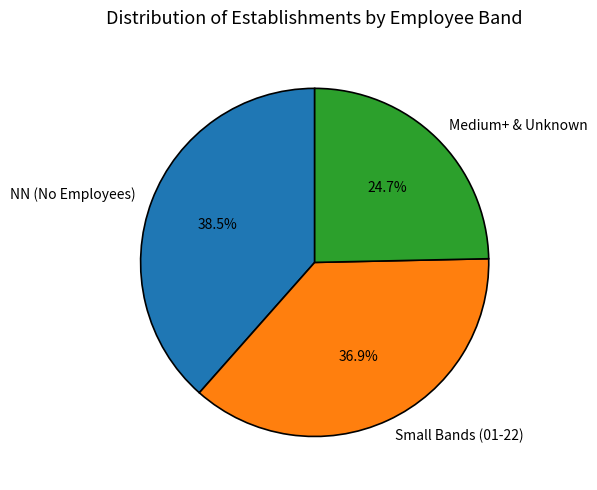

How much of the chart is everything except Small Bands (01-22)?

63.1%